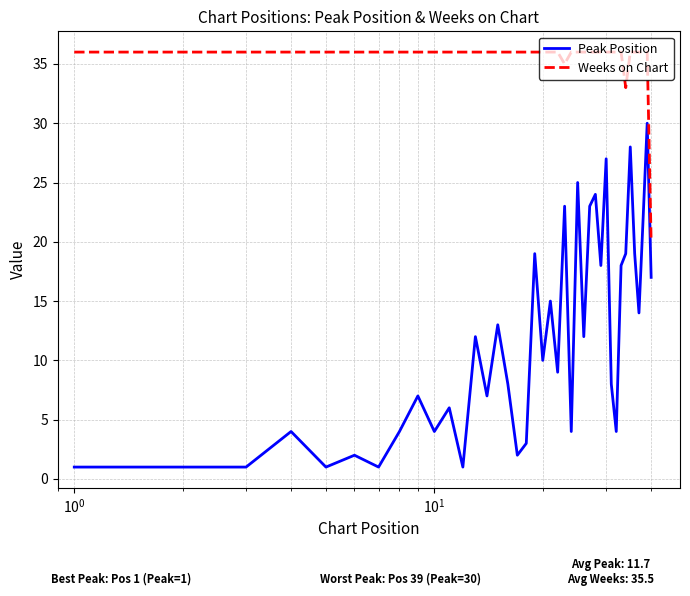

Which series has the largest range (max minus min)?

Peak Position